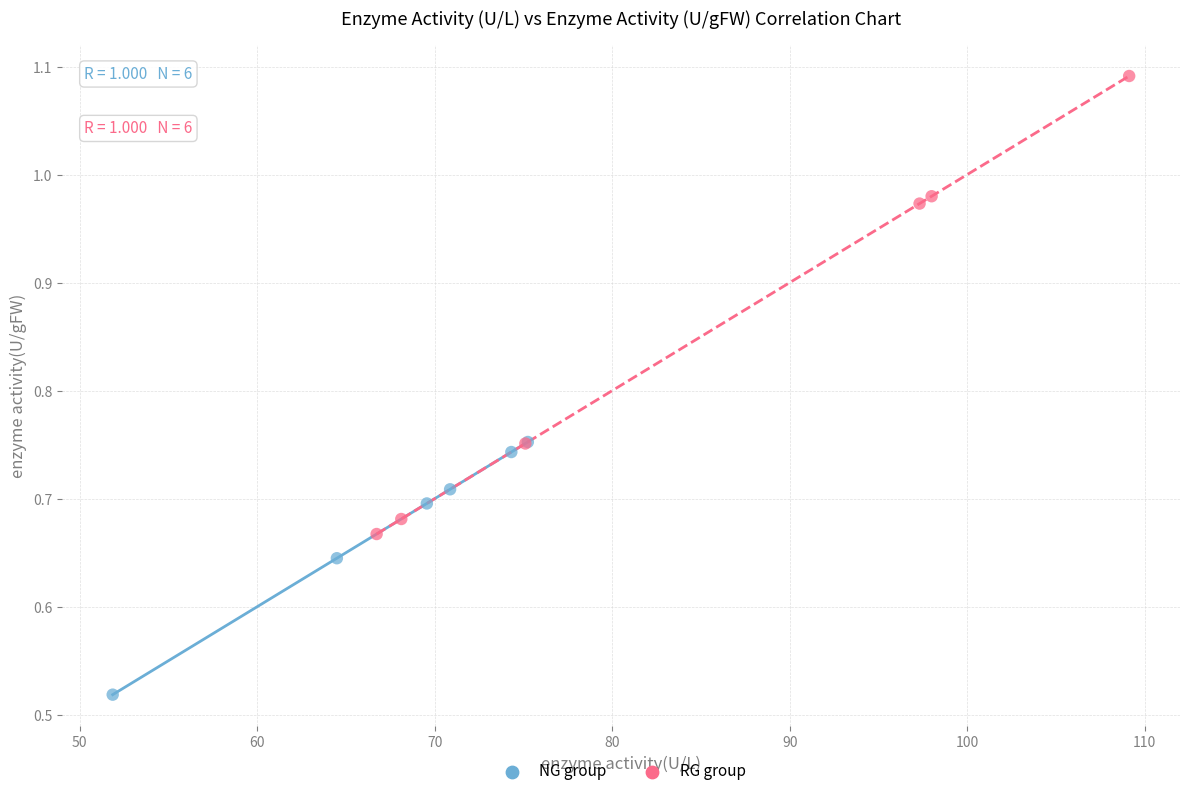

Which series contains the highest Y value?

RG group